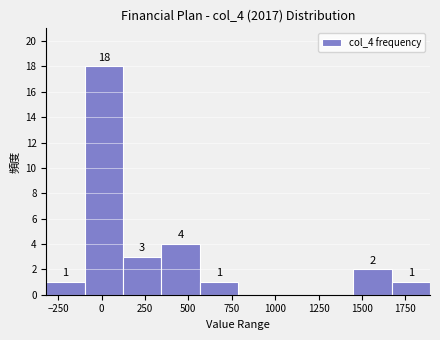

Over which range of the x-axis is the bar tallest?

-100 to 100